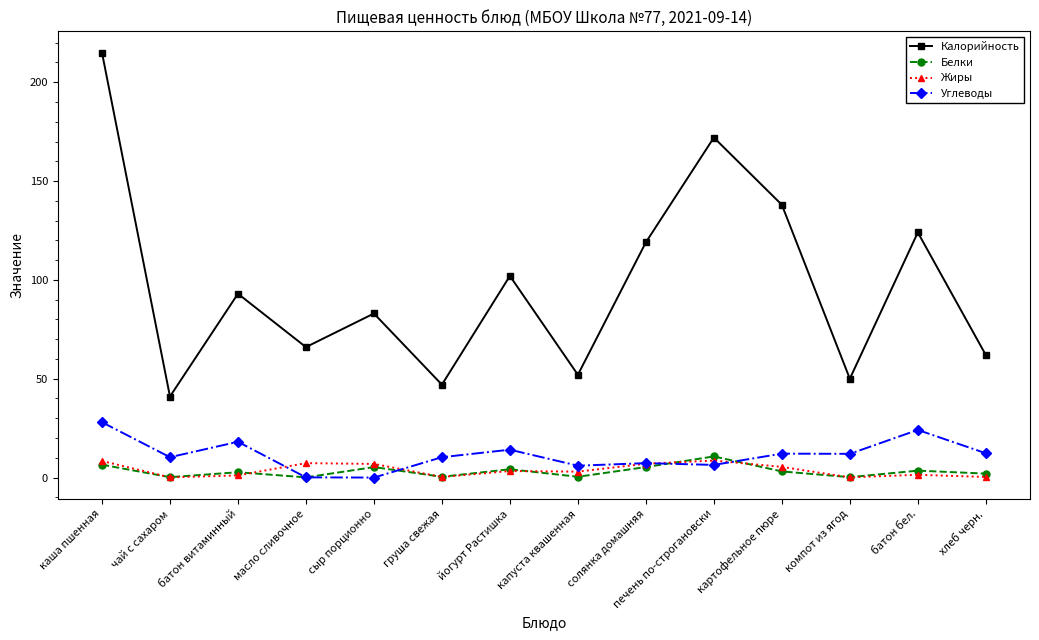

What is the value of the Калорийность point at the 13th from the left?

124.0